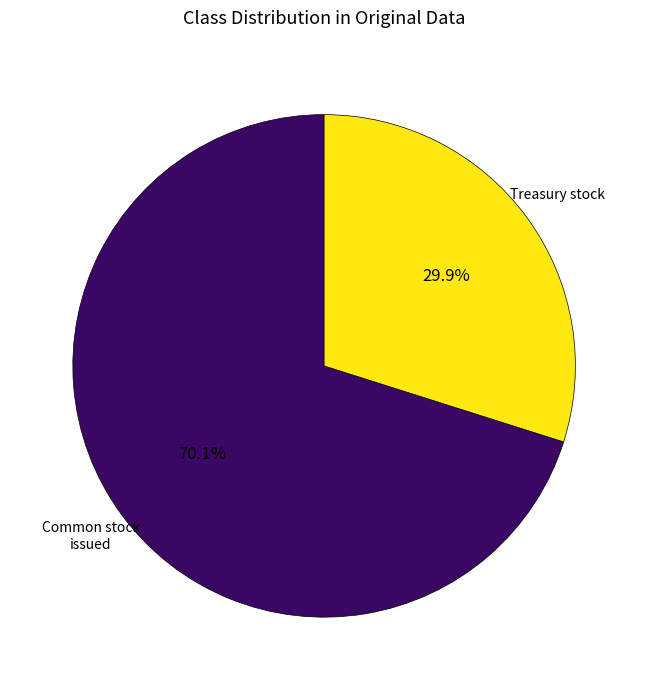

Is there a majority slice in this chart?

Yes